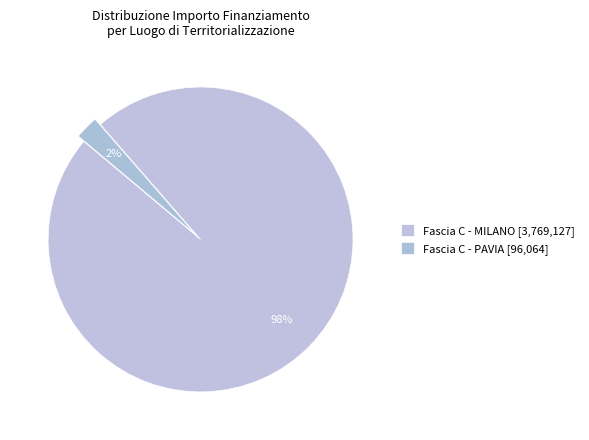

Count the number of slices in the pie.

2